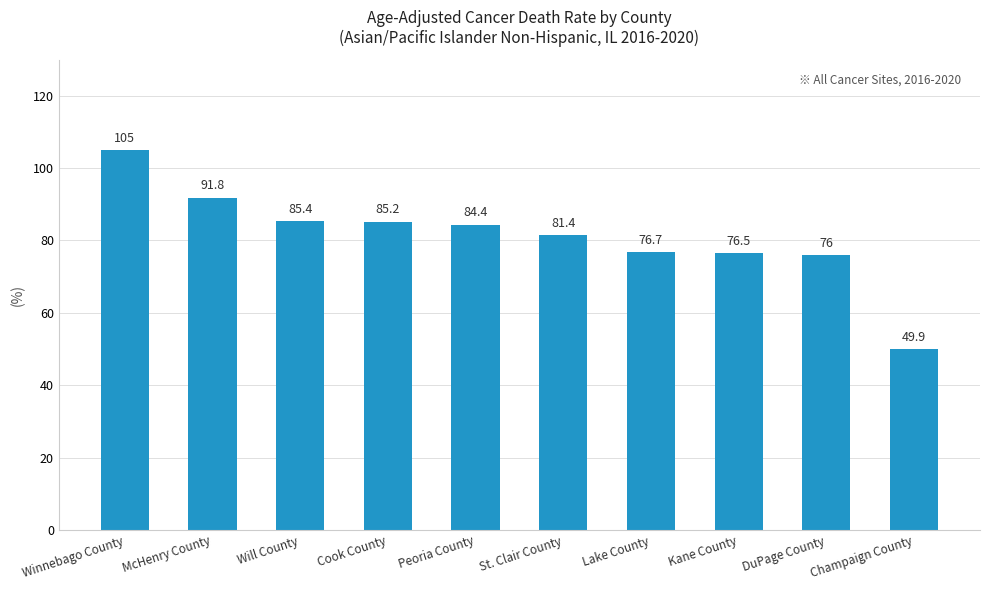

Rank the categories by value from highest to lowest.

Winnebago County, McHenry County, Will County, Cook County, Peoria County, St. Clair County, Lake County, Kane County, DuPage County, Champaign County